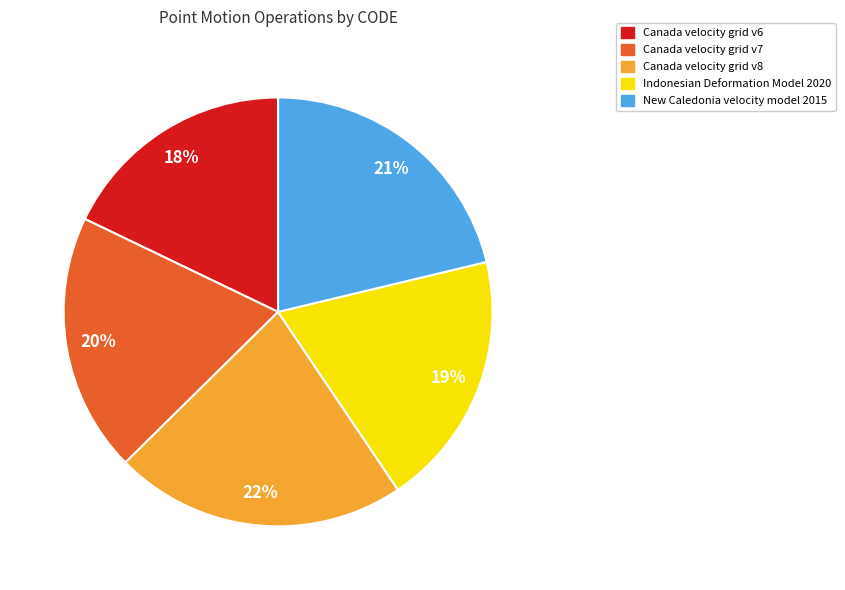

To the nearest percent, what percentage of the pie is Canada velocity grid v7?

20%